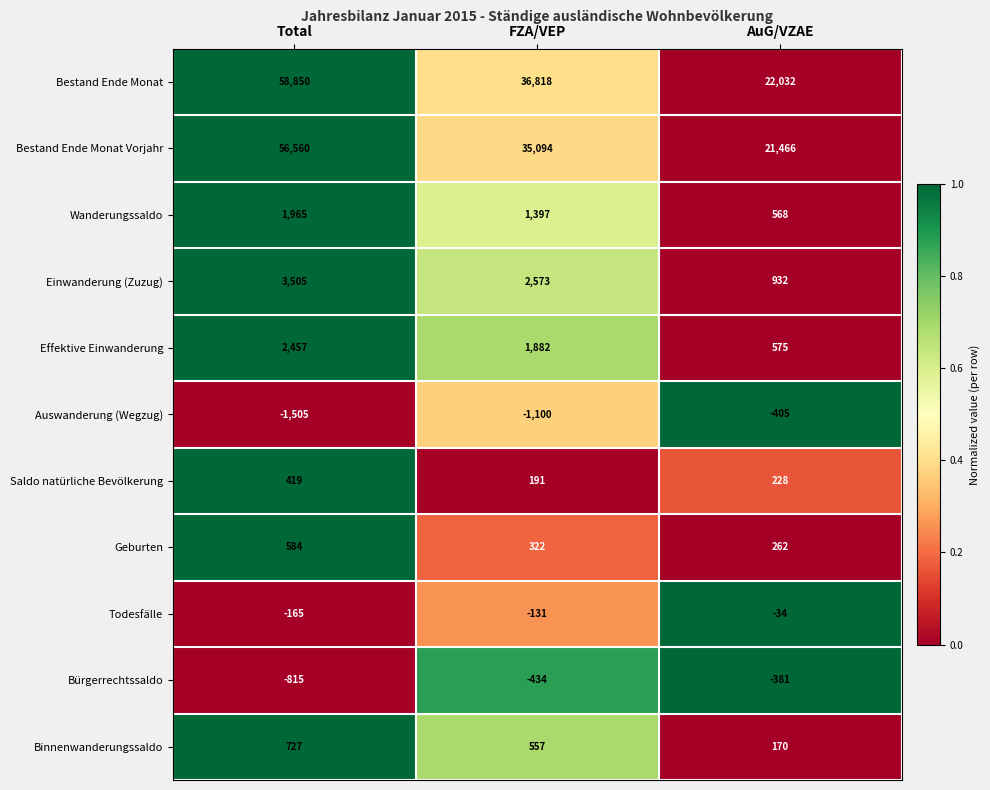

Count the Wanderungssaldo values in the range 568 to 1965.

3